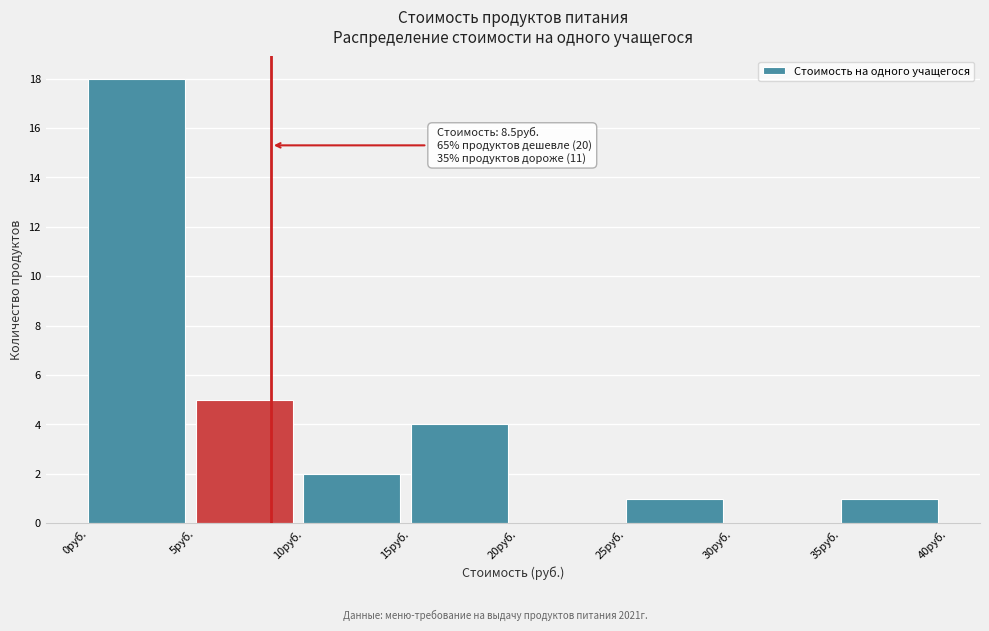

Over which range of the x-axis is the bar tallest?

0 to 5